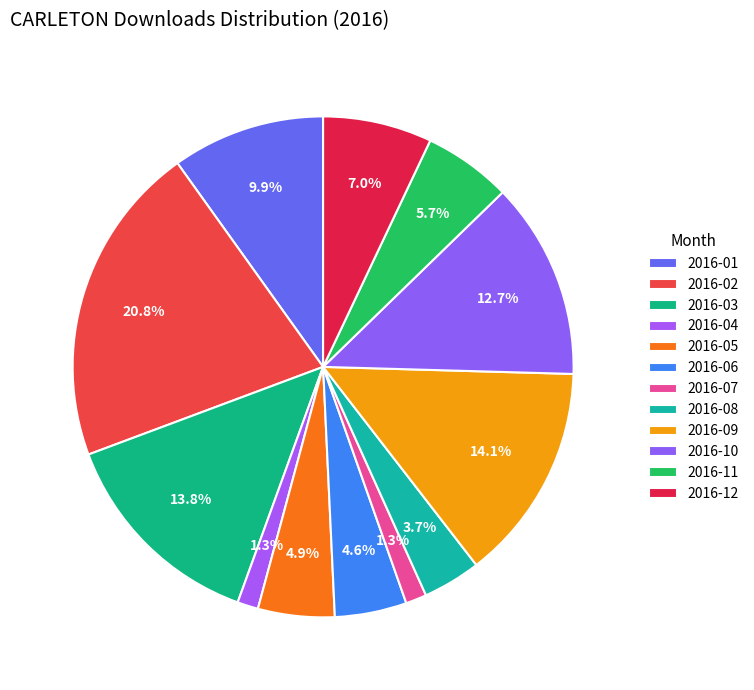

Count the number of slices in the pie.

12